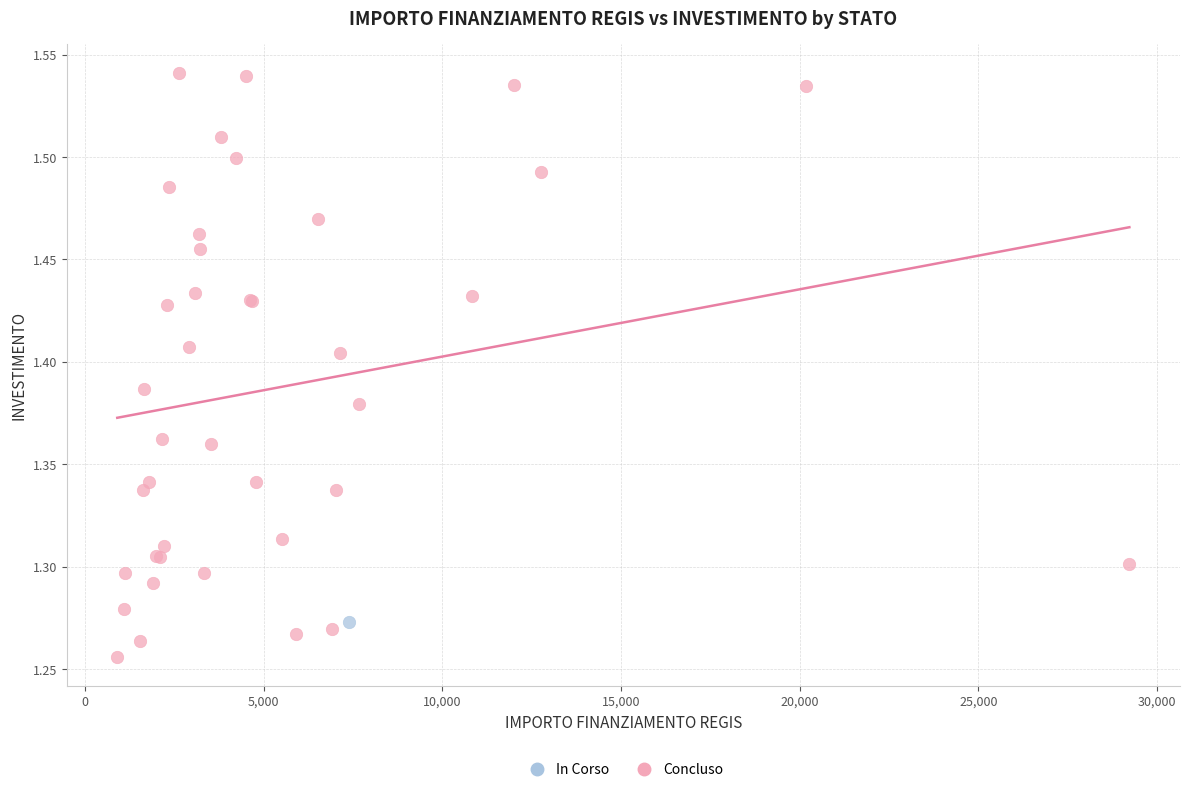

What are all the series names shown in the legend?

In Corso, Concluso